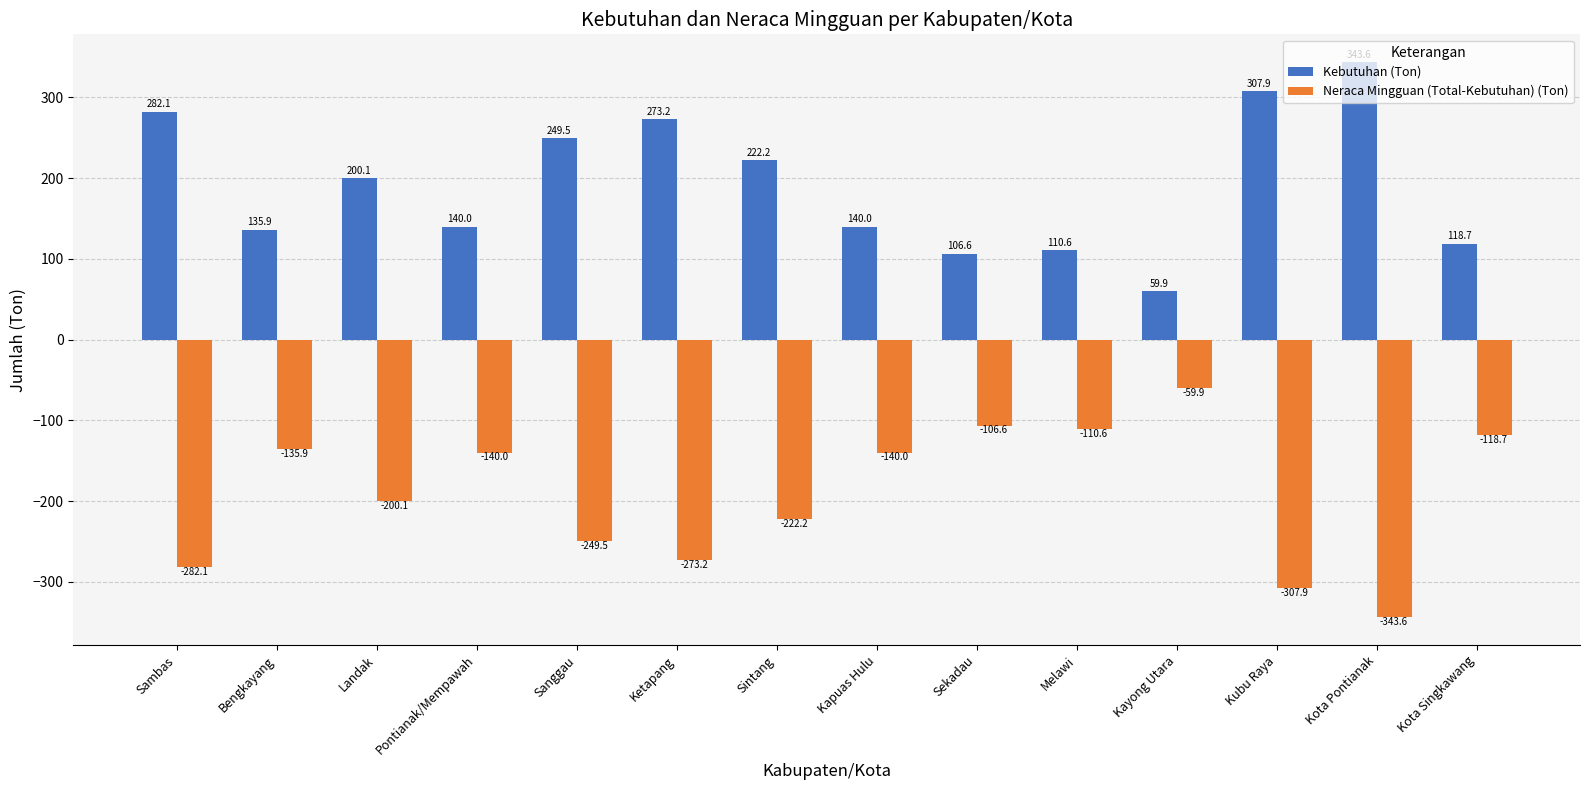

How many values in the Kebutuhan (Ton) series exceed 200?

7